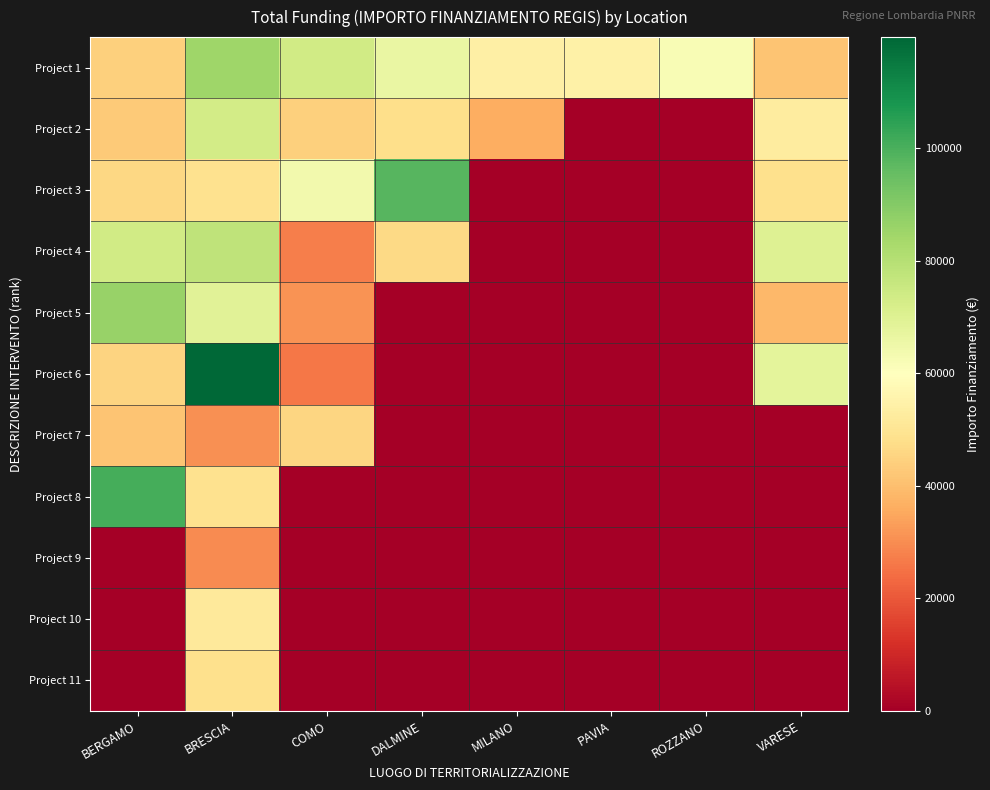

Which series has the largest total across all categories?

Project 1